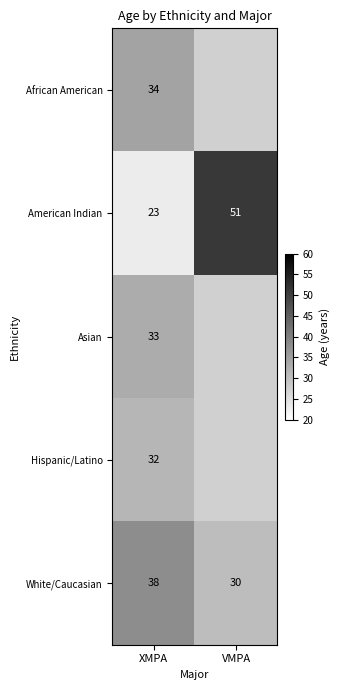

At how many categories does at least one series exceed 34?

2